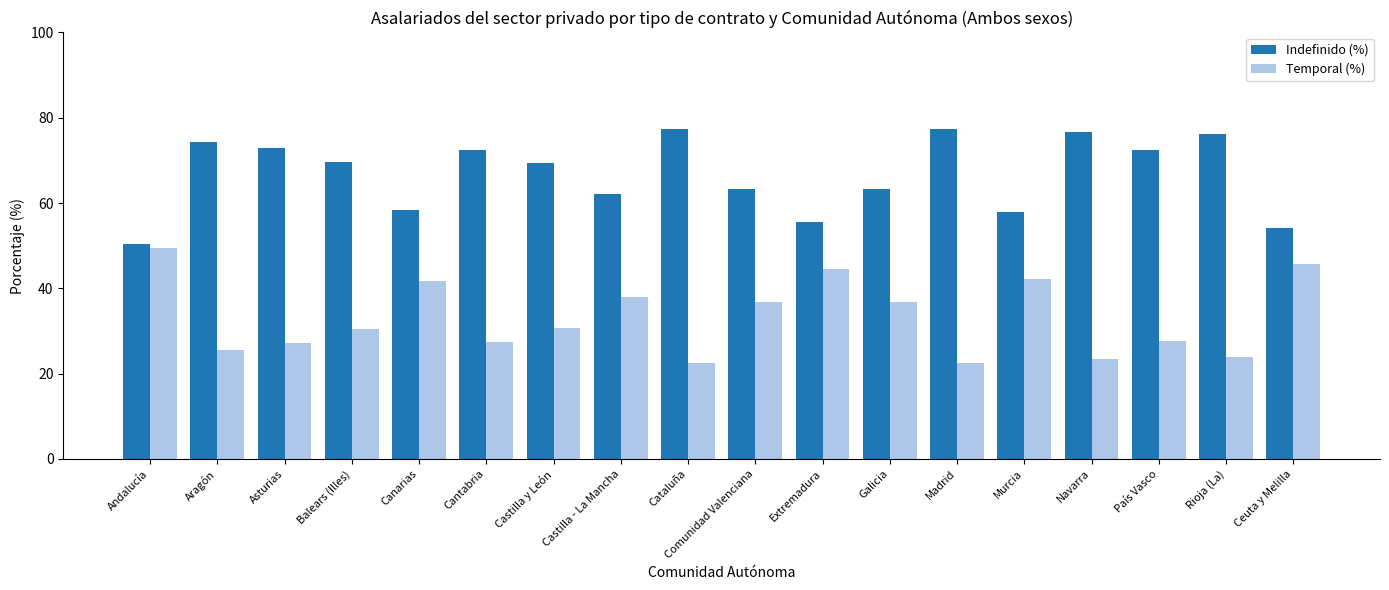

What is the difference between the highest and lowest values at Murcia?

15.8